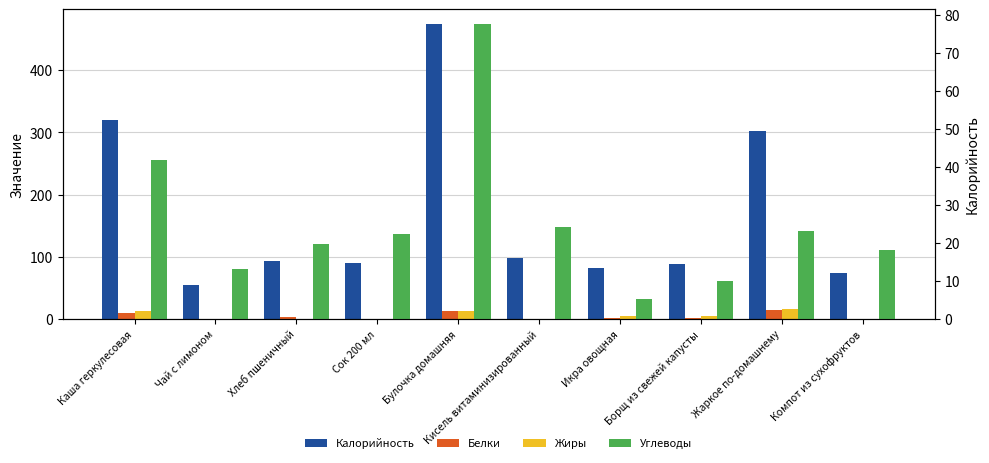

Is it true that Белки equals 9.1 at Каша геркулесовая?

True